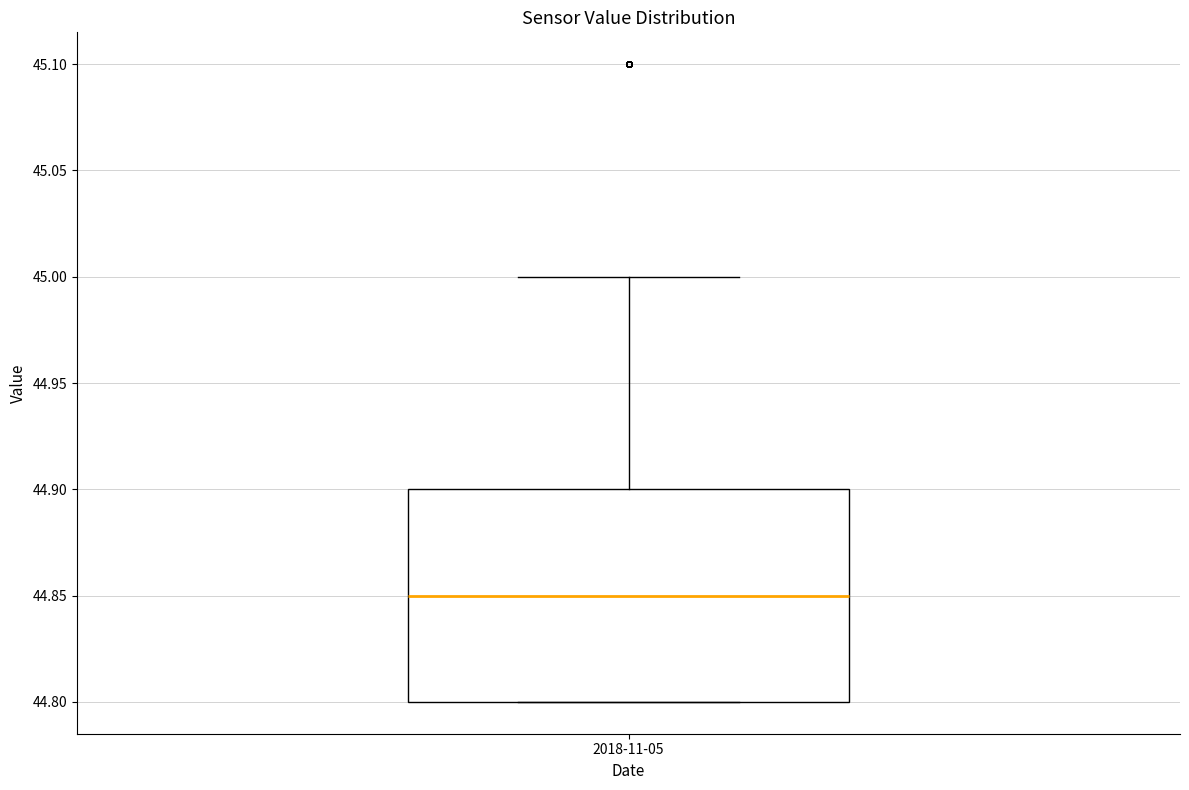

Transcribe this box plot: give where the median line is, the range the box spans, and where the two whiskers end, as read against the y-axis. The values are not printed on the chart, so give them approximately, as read against the axis.

median 44.85, box 44.80 to 44.90, whiskers 44.80 to 45.00